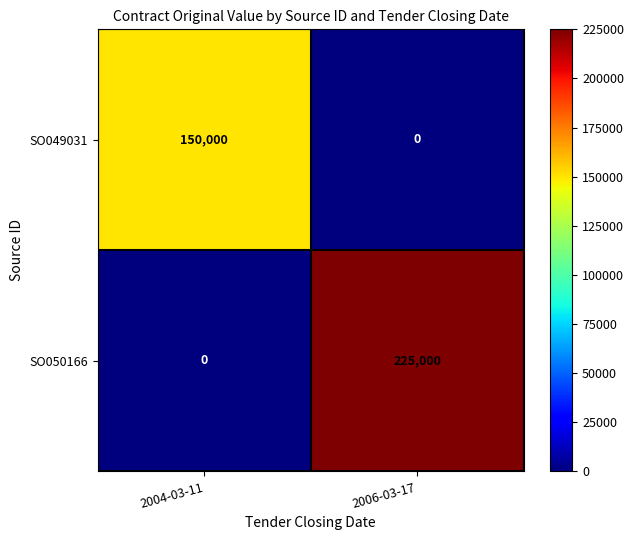

At 2006-03-17, list the series in order from smallest to largest.

SO049031, SO050166